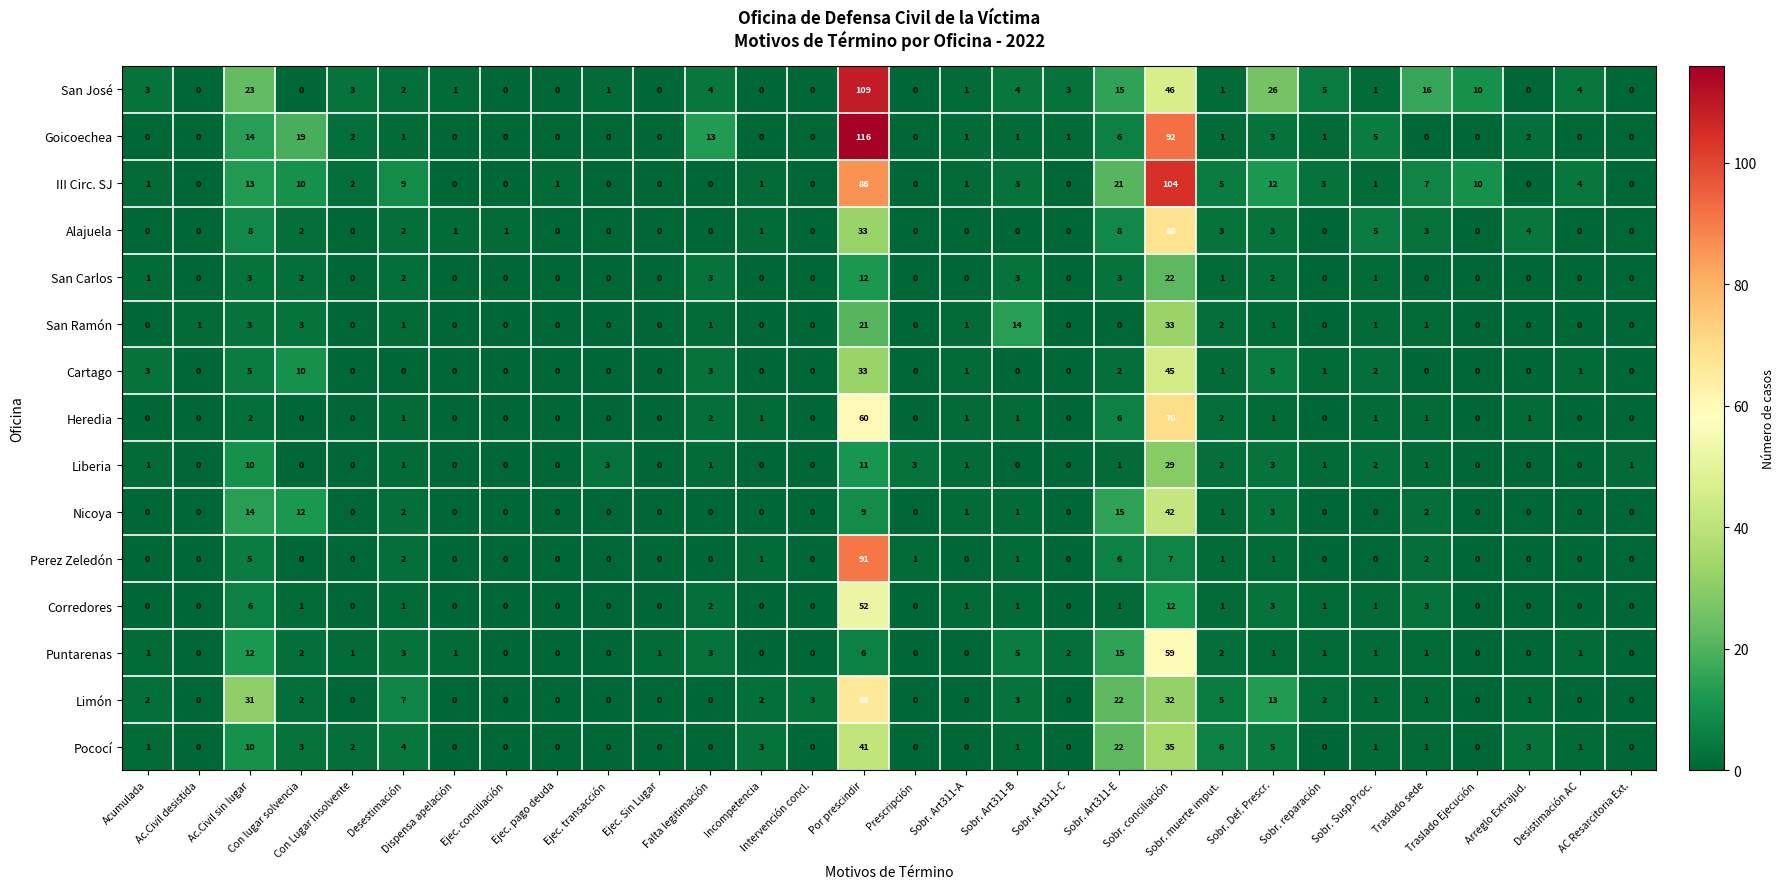

Which series has the largest range (max minus min)?

Goicoechea